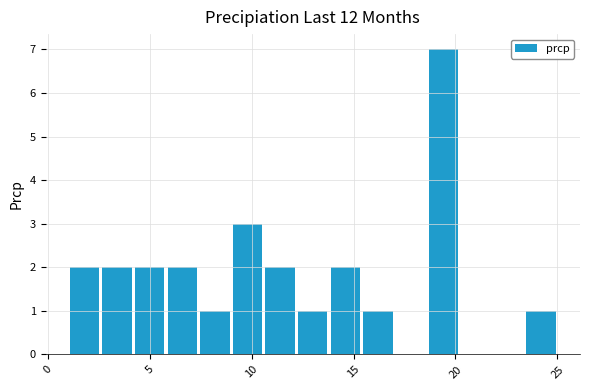

Around what value on the x-axis is the tallest bar? Give the approximate position of its centre, as read against the axis.

19.5